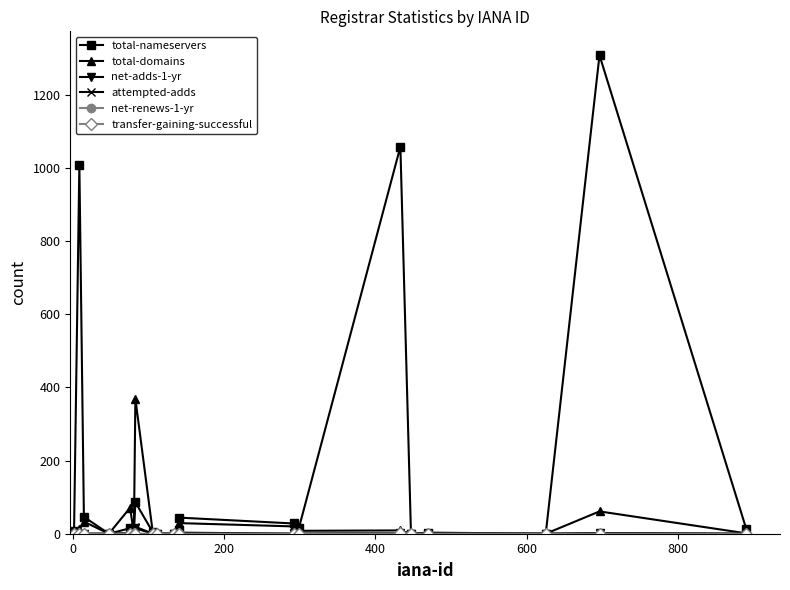

Which series has the widest spread of values?

total-nameservers